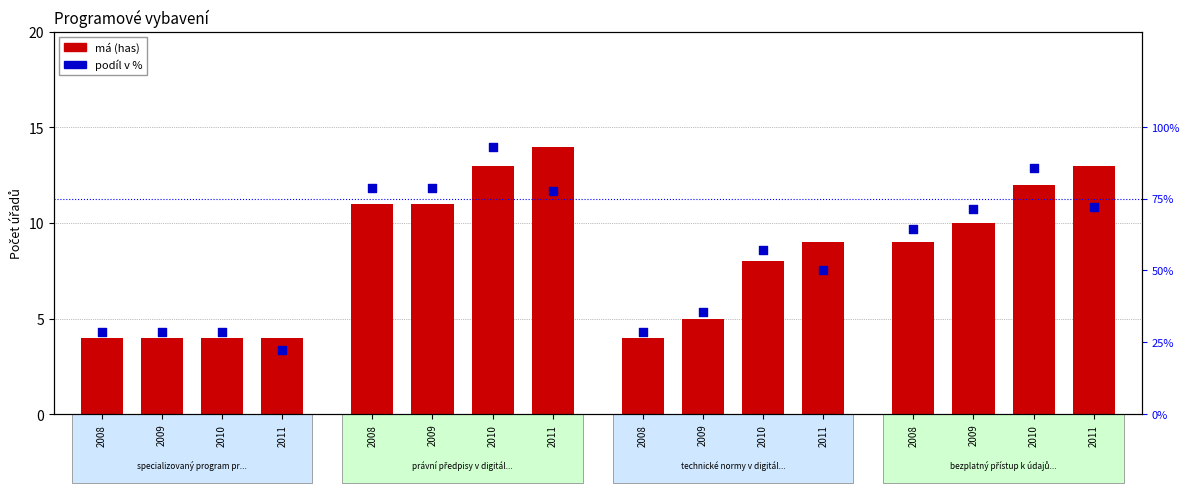

Which series reaches the minimum Y coordinate?

má (has)